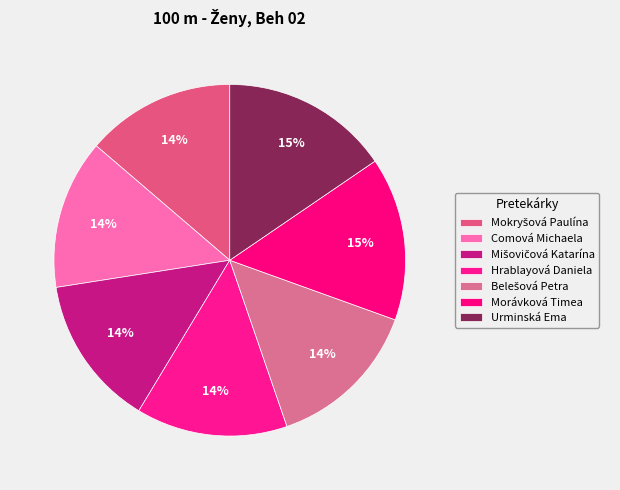

Is it true that Morávková Timea is 15% of the pie?

True